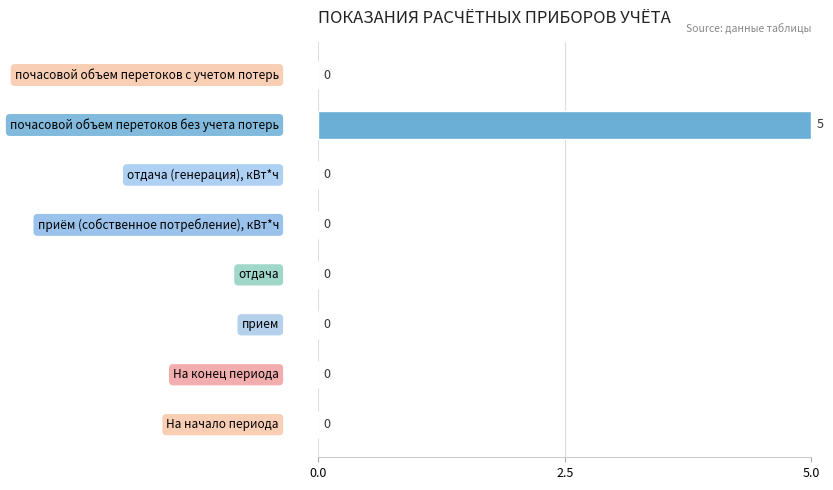

What is the maximum value shown in the chart?

5